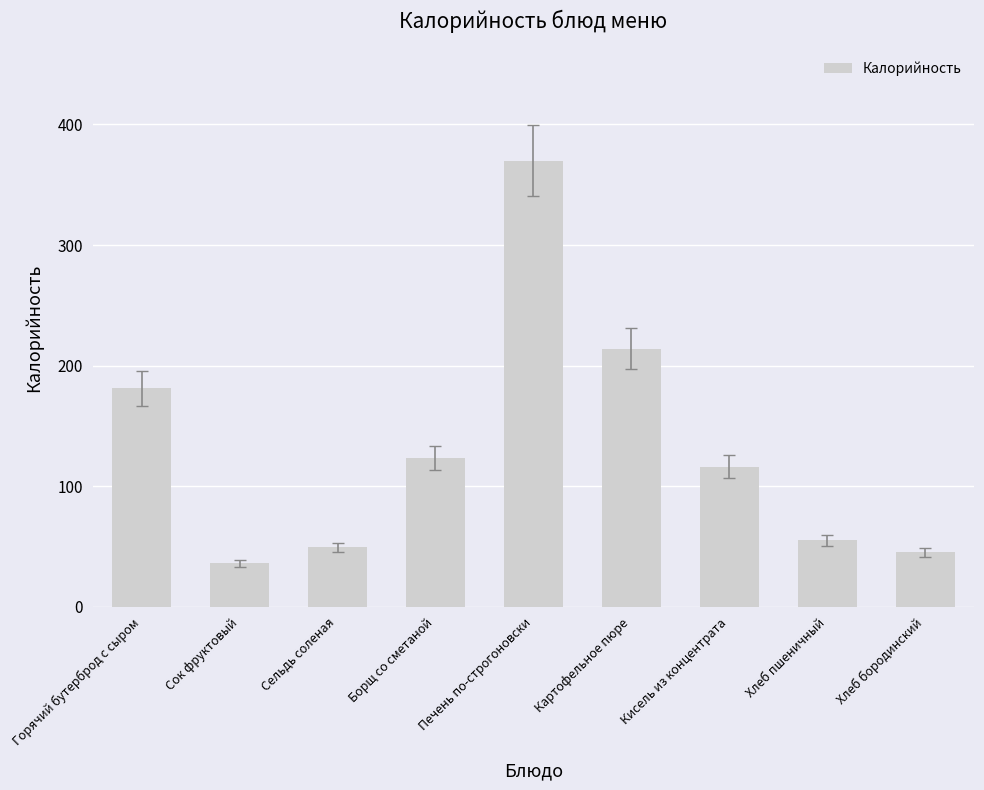

Where is the data nearest to the value 203?

Картофельное пюре